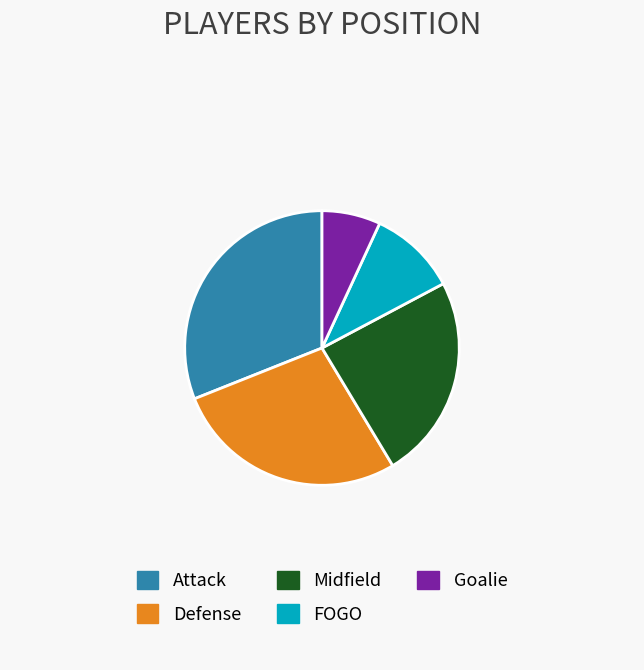

What is the ratio of the value at Midfield to the value at Goalie?

3.5